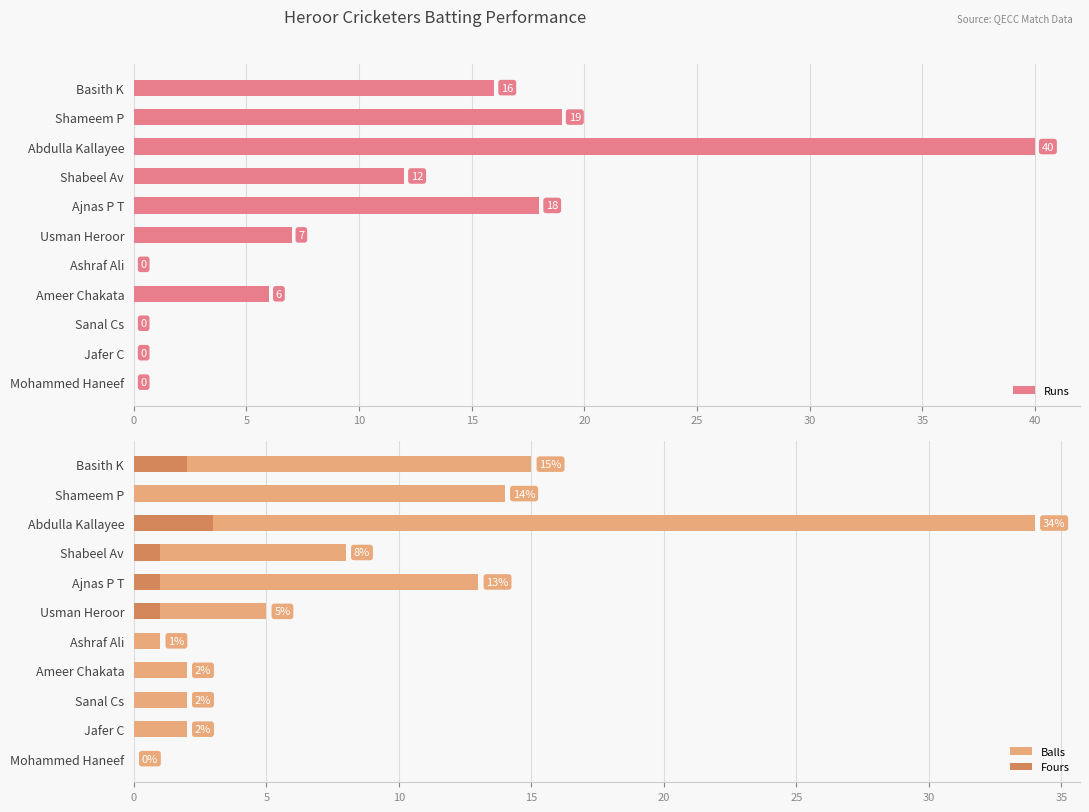

What is the sum of all Runs values?

118